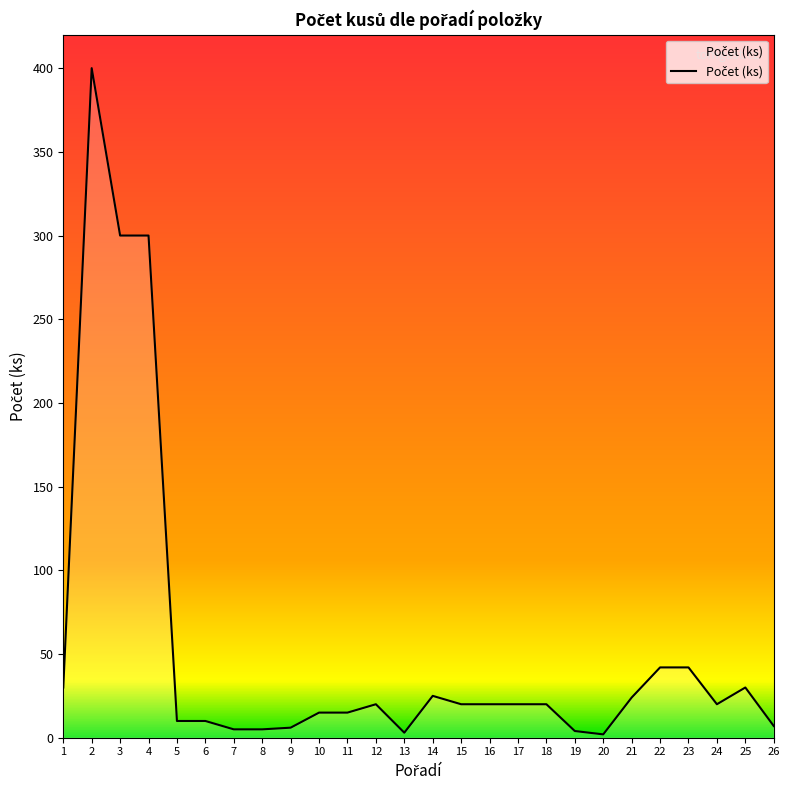

Approximately how many times larger is the value at 4 compared to 15?

15.0